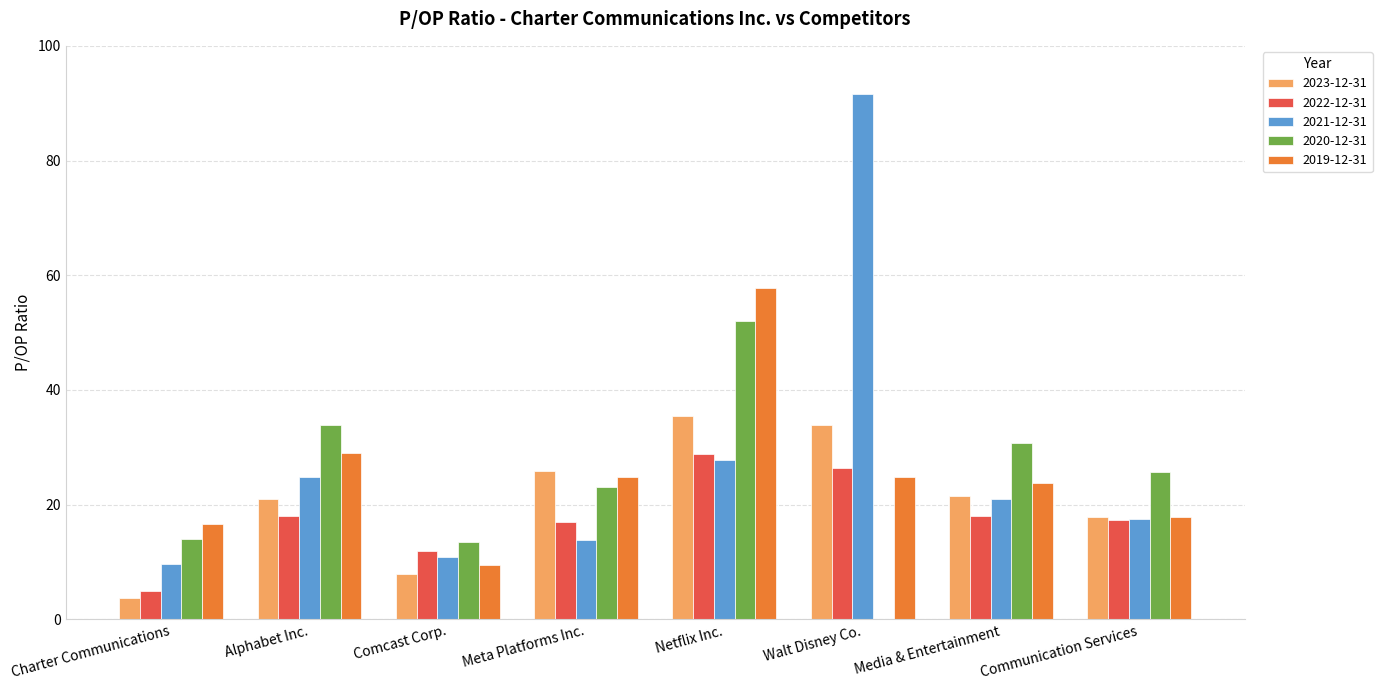

What is the sum of the 2022-12-31 values at Netflix Inc. and Meta Platforms Inc.?

45.8